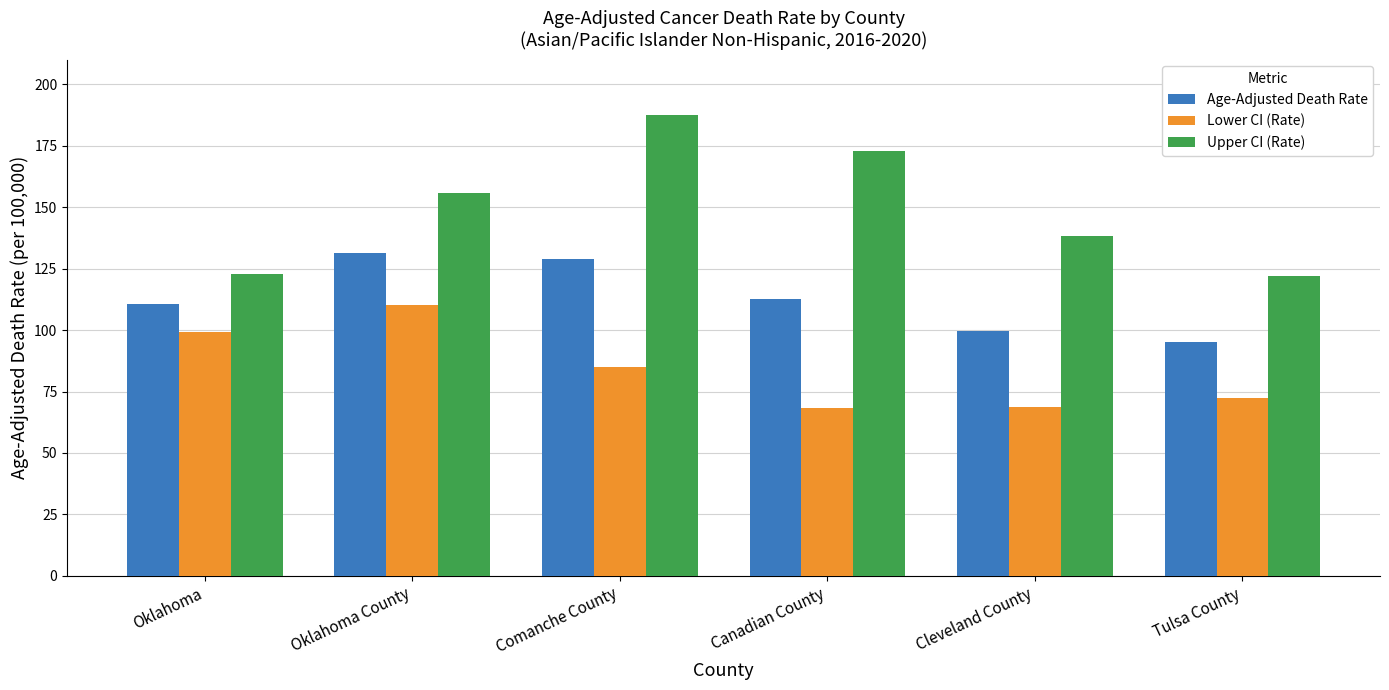

What is the spread (max minus min) of values at Canadian County?

104.3